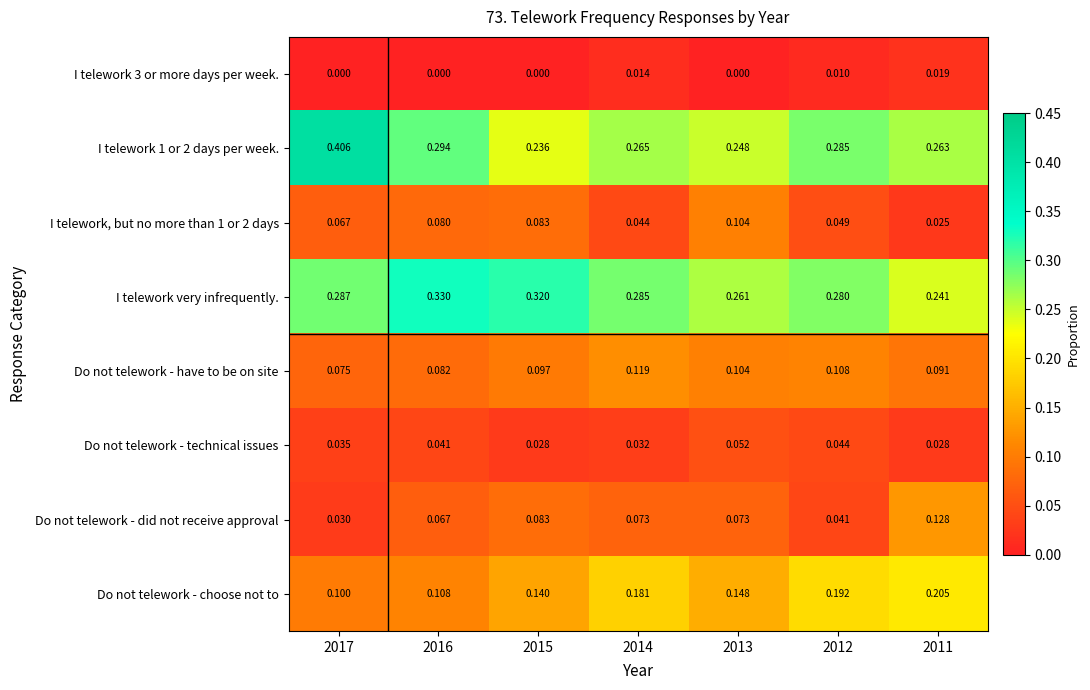

Is the value of I telework, but no more than 1 or 2 days at 2015 greater than the value of Do not telework - choose not to at 2016?

No